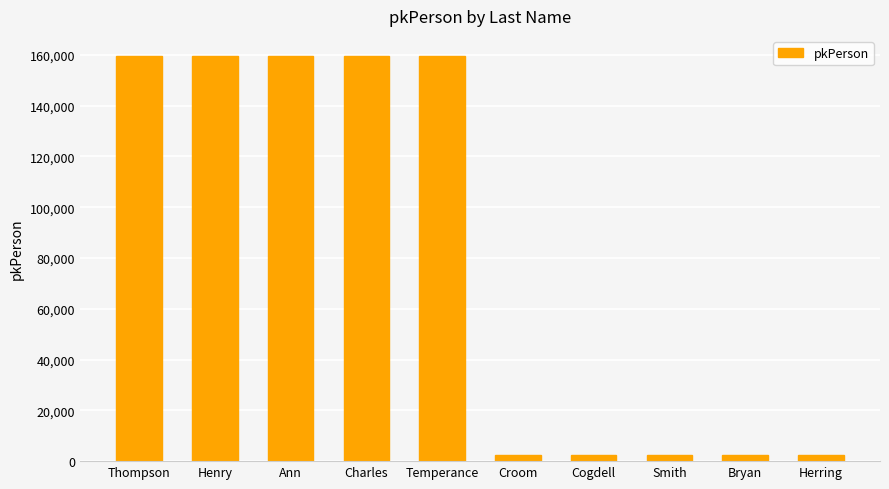

Is it true that the value at Temperance is 66252?

False